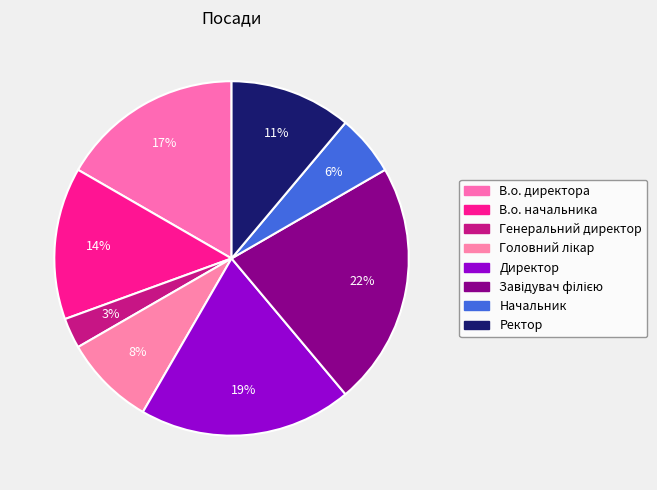

How many slices are in this pie chart?

8